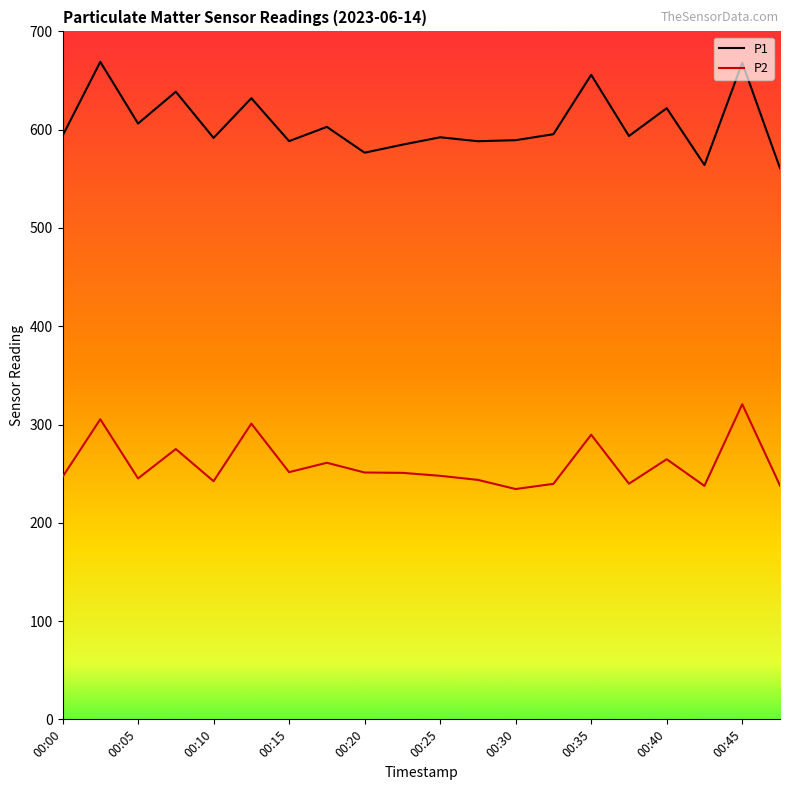

List the series in order of their peak value, highest first.

P1, P2